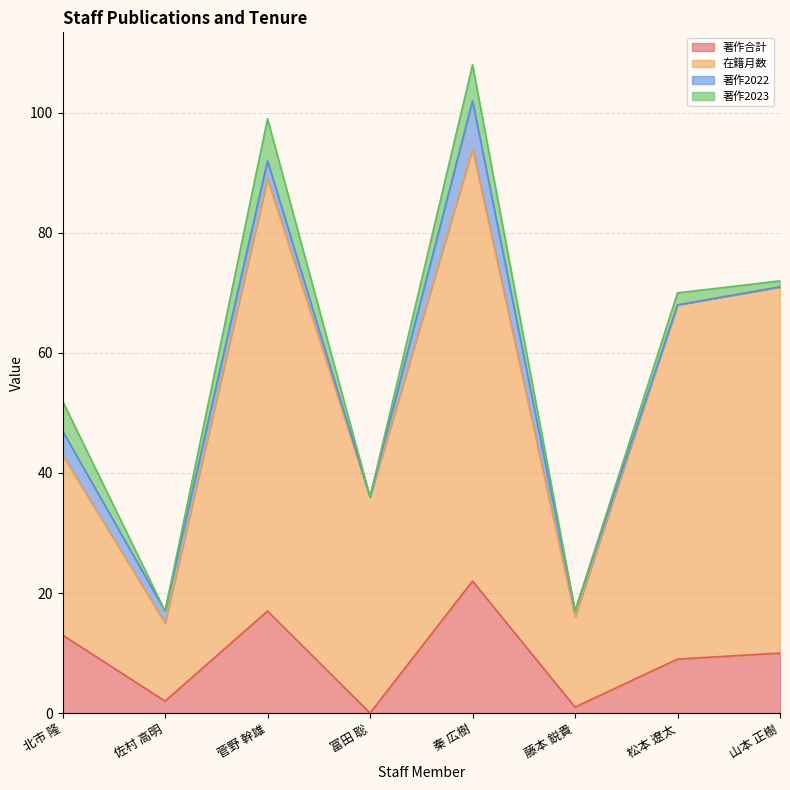

At which label does 著作合計 reach its peak?

秦 広樹